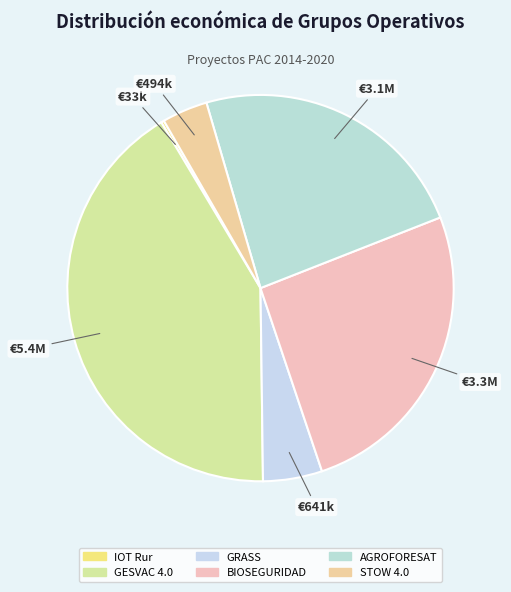

Is IOT Rur the majority of the pie?

No